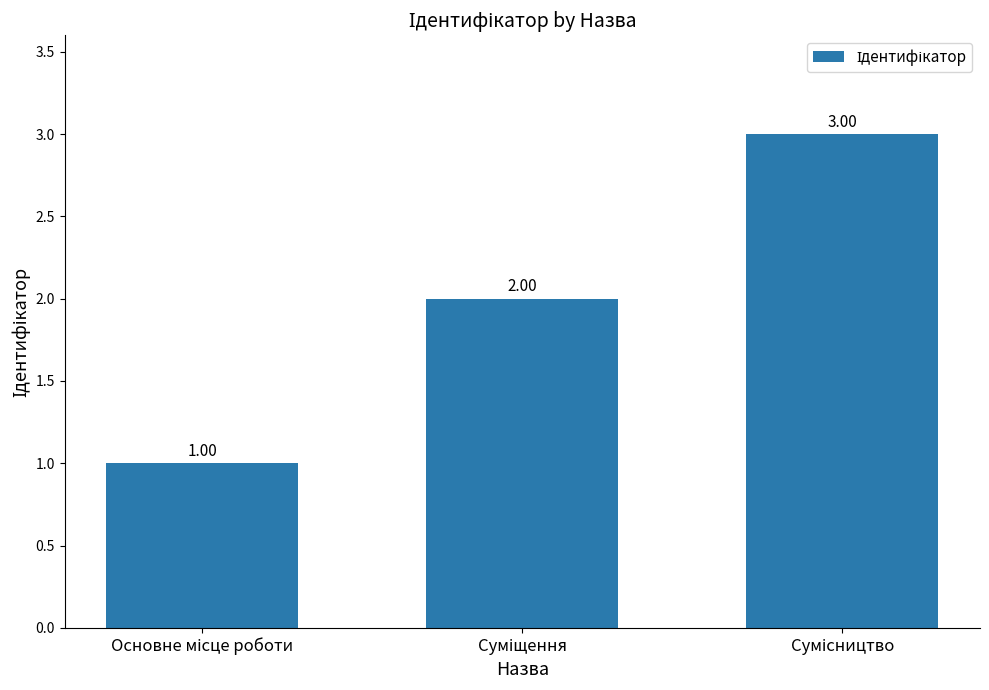

How many data points are less than 2?

1